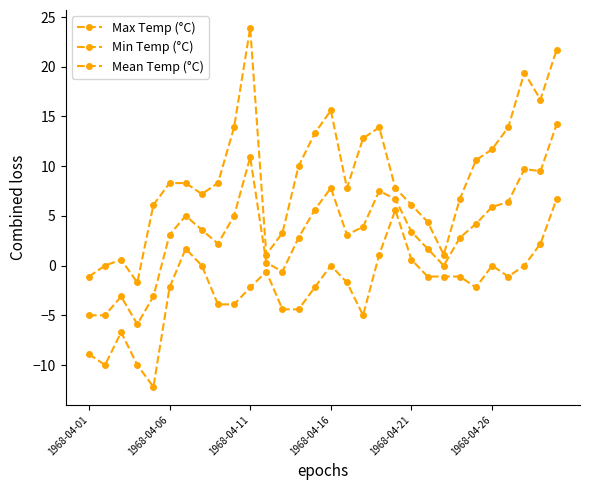

How many lines are shown in the chart?

3